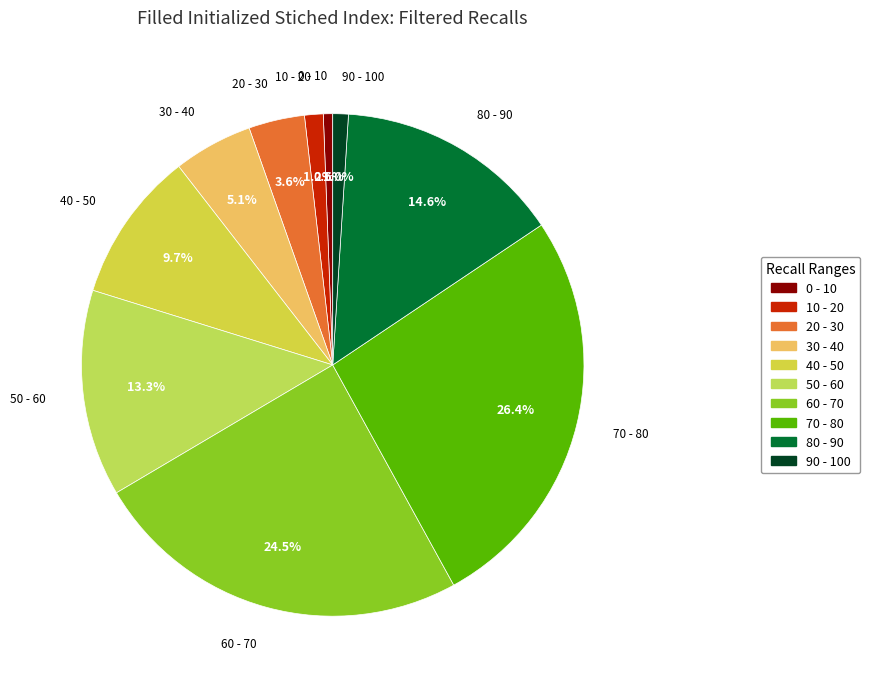

How many segments does this pie chart have?

10